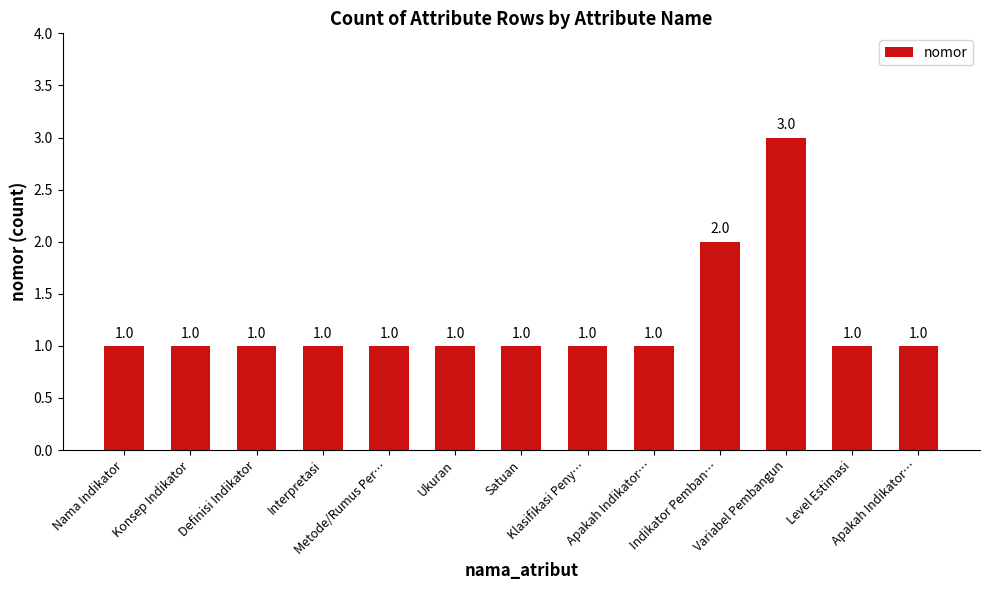

What is the label of the 5th bar from the left?

Metode/Rumus Per…